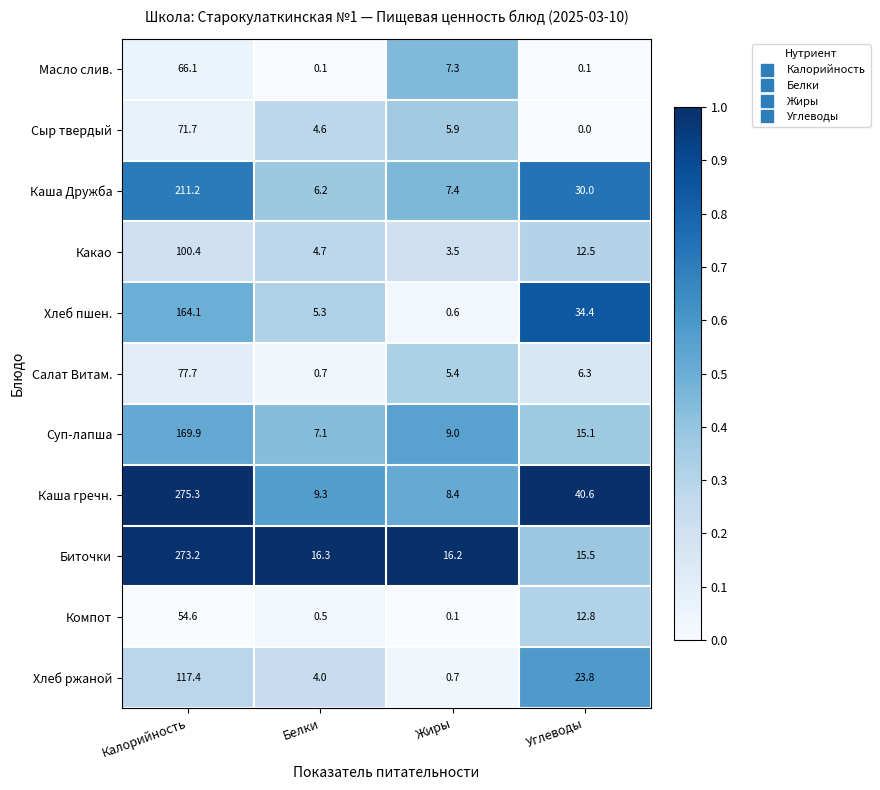

What is the sum of the Хлеб ржаной values at Калорийность and Углеводы?

141.2